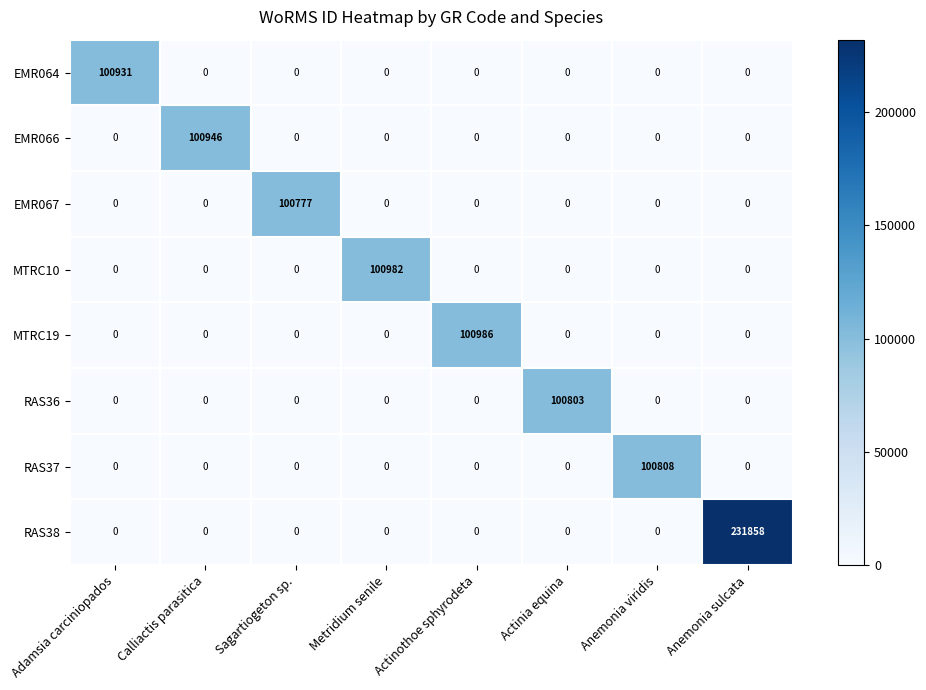

List the series in order of their peak value, highest first.

RAS38, MTRC19, MTRC10, EMR066, EMR064, RAS37, RAS36, EMR067